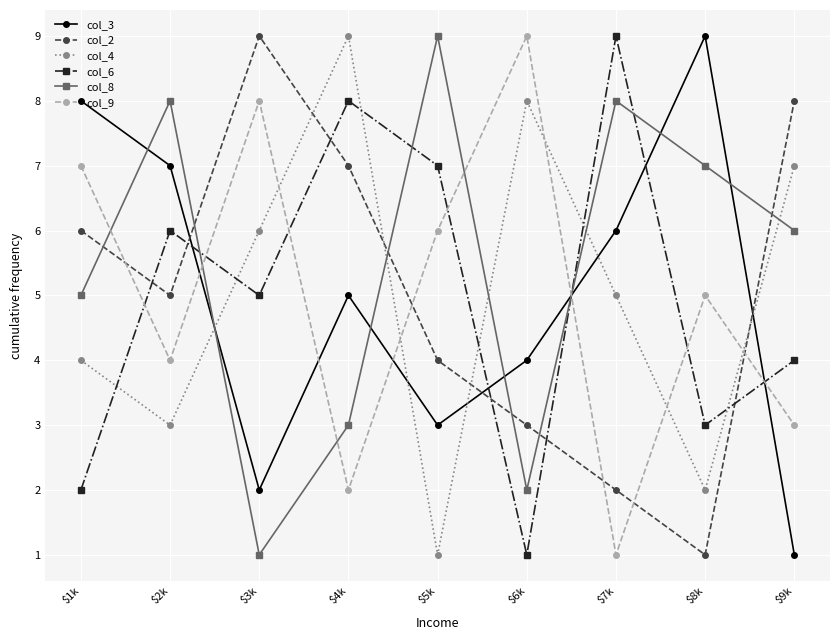

Which series changed the most between $2k and $3k?

col_8